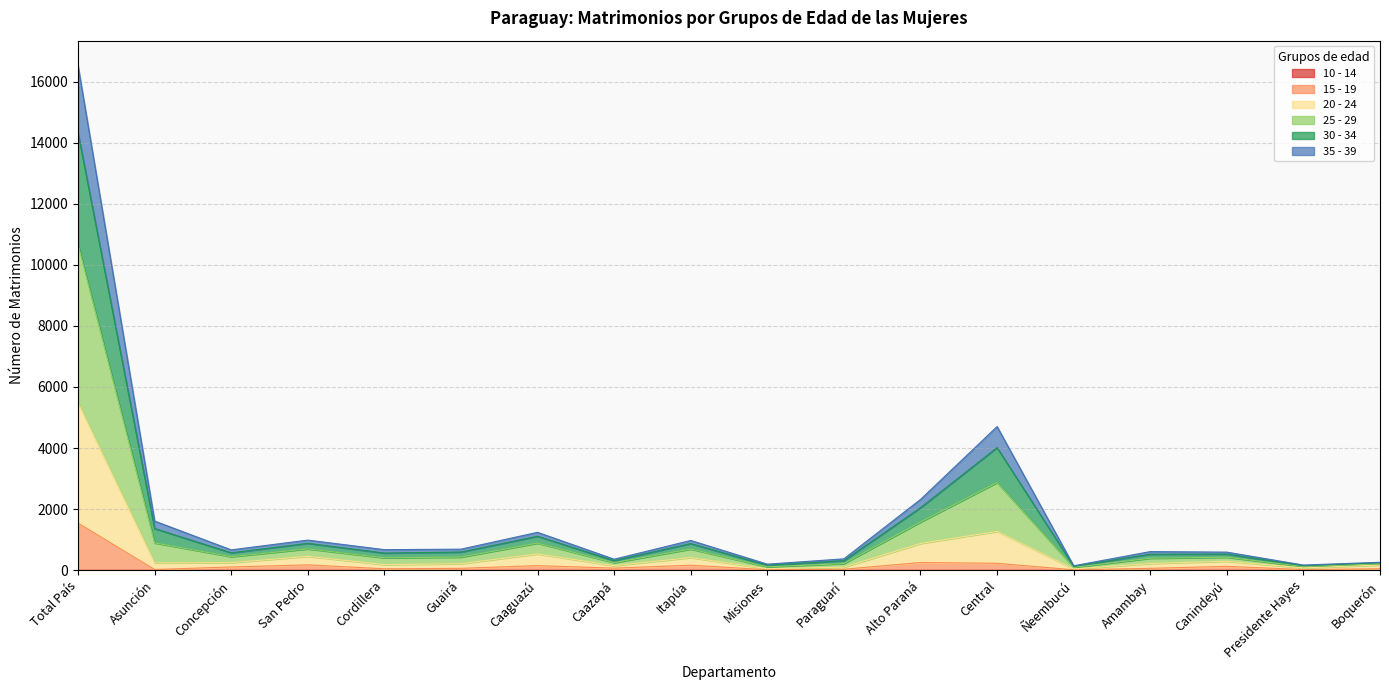

Does the chart have visible grid lines?

Yes